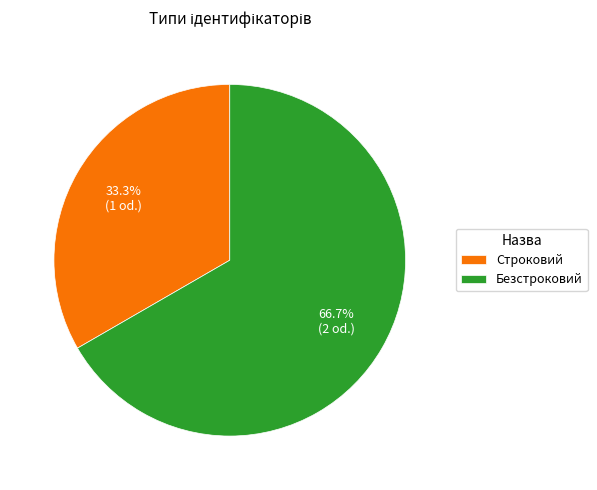

What percentage is the Безстроковий slice, to the nearest percent?

67%